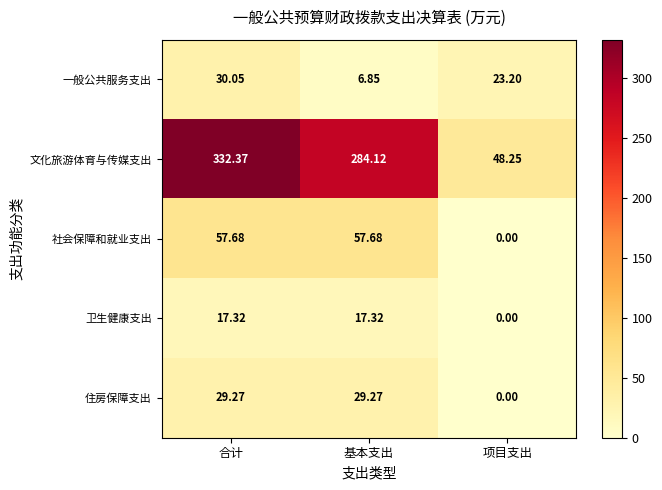

Rank the series by their maximum value, from lowest to highest.

卫生健康支出, 住房保障支出, 一般公共服务支出, 社会保障和就业支出, 文化旅游体育与传媒支出